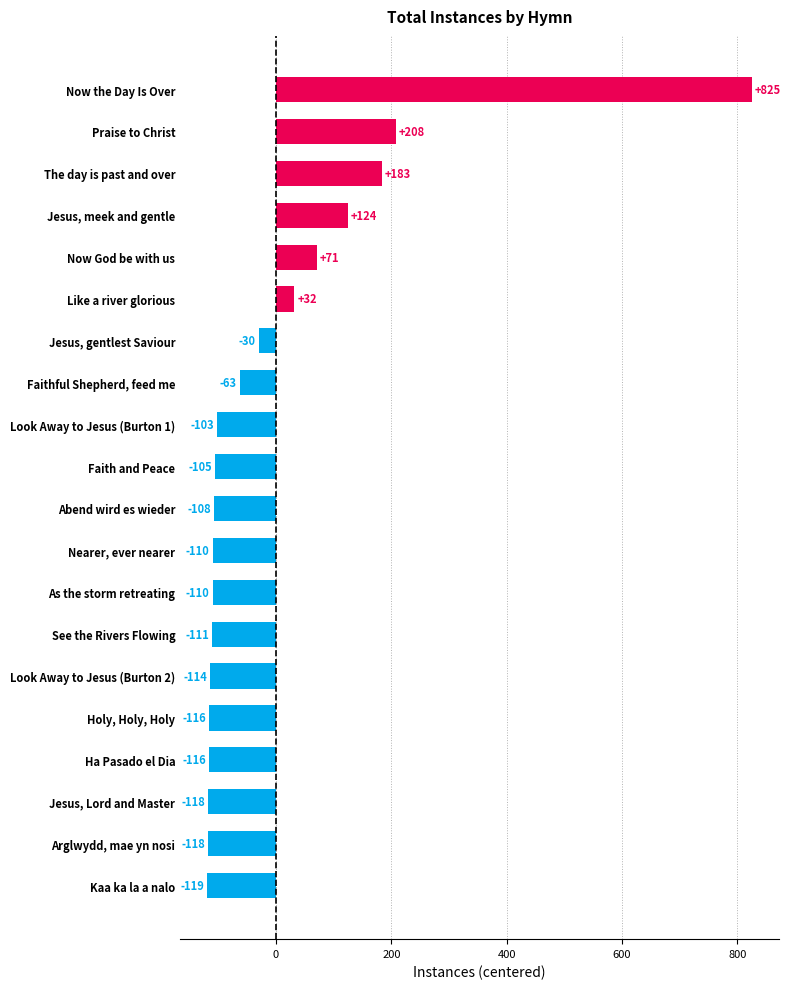

How many series are shown in this chart?

1